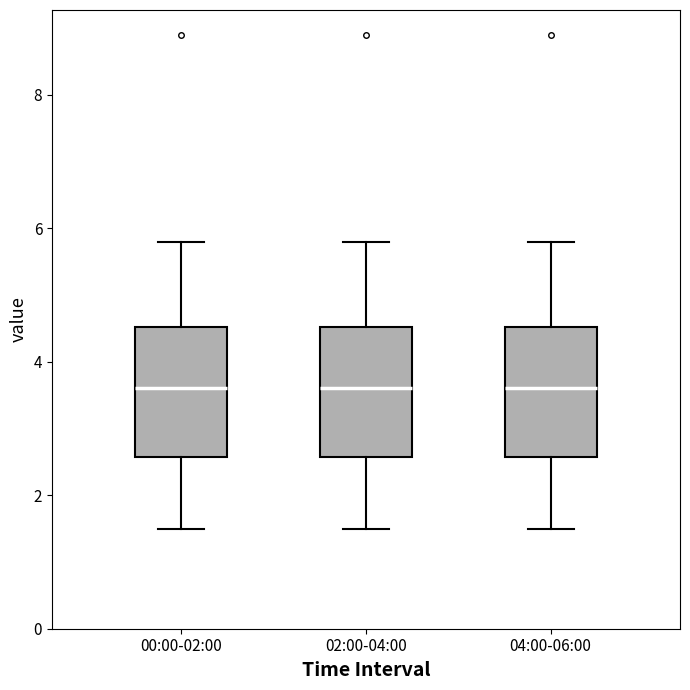

Reading left to right, transcribe this box plot: for each box, give where its median line is, the range the box spans, and where its two whiskers end, as read against the y-axis. The values are not printed on the chart, so give them approximately, as read against the axis.

00:00-02:00: median 3.6, box 2.6 to 4.6, whiskers 1.6 to 5.8
02:00-04:00: median 3.6, box 2.6 to 4.6, whiskers 1.6 to 5.8
04:00-06:00: median 3.6, box 2.6 to 4.6, whiskers 1.6 to 5.8